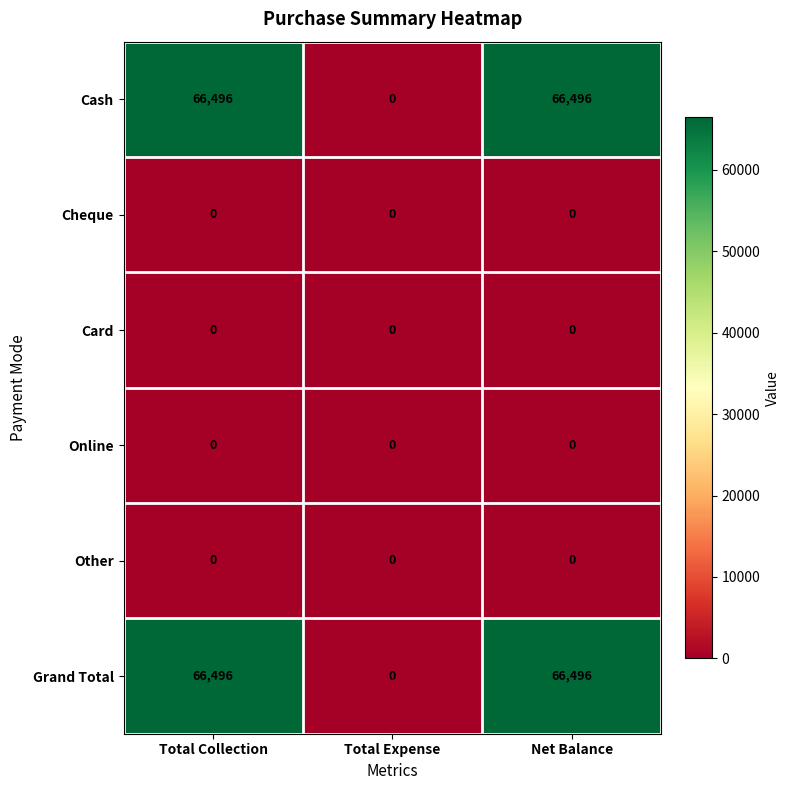

The Card series shows 0 at Total Collection. True or false?

True